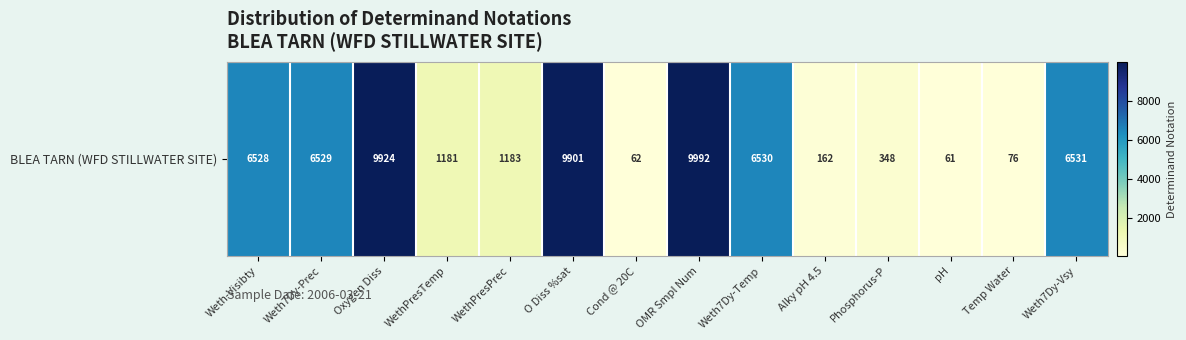

True or false: the data shows 11027 at Weth7Dy-Temp.

False